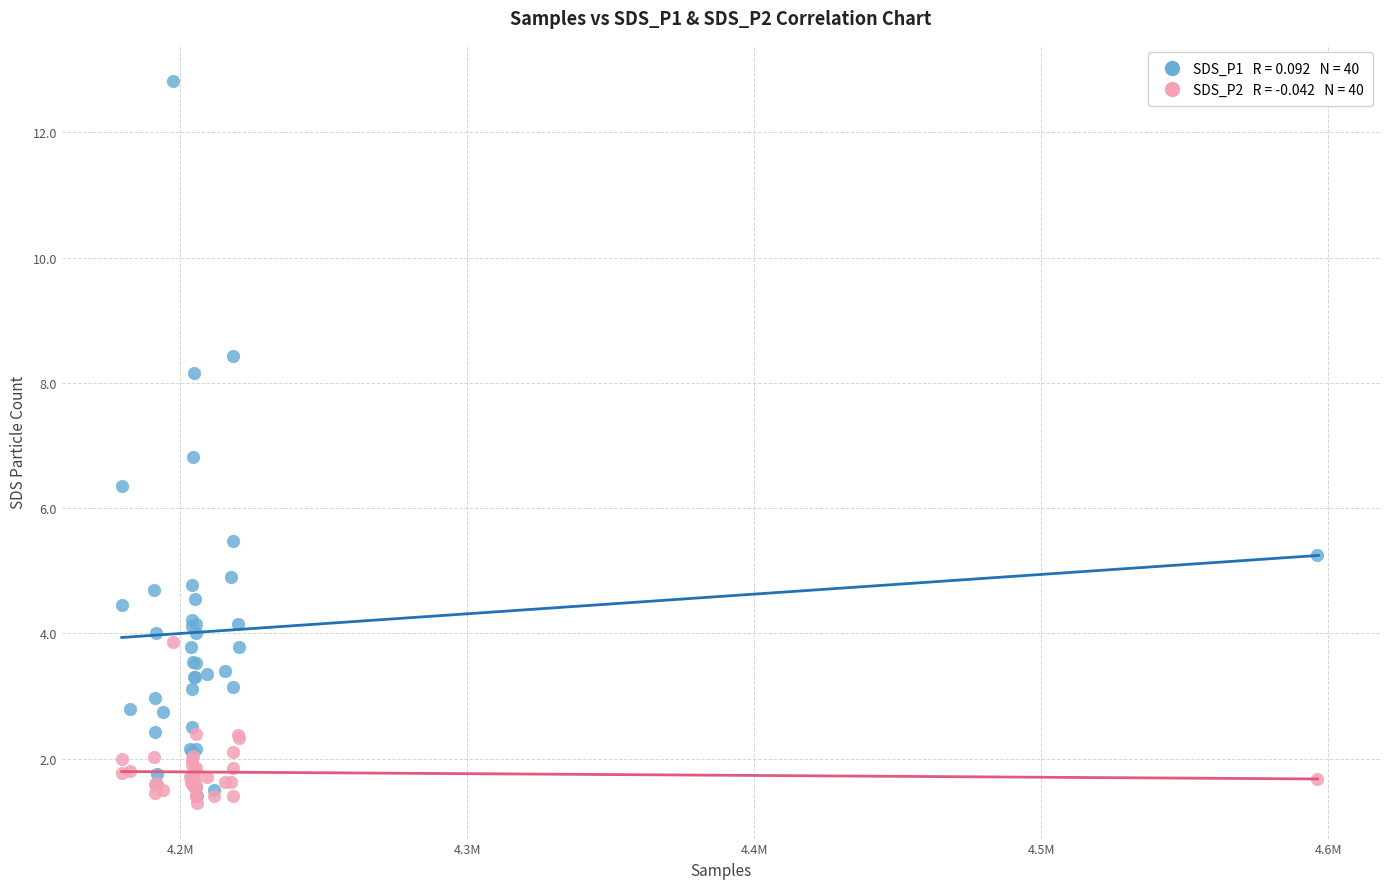

Across all series, what Y value is closest to 7?

6.8